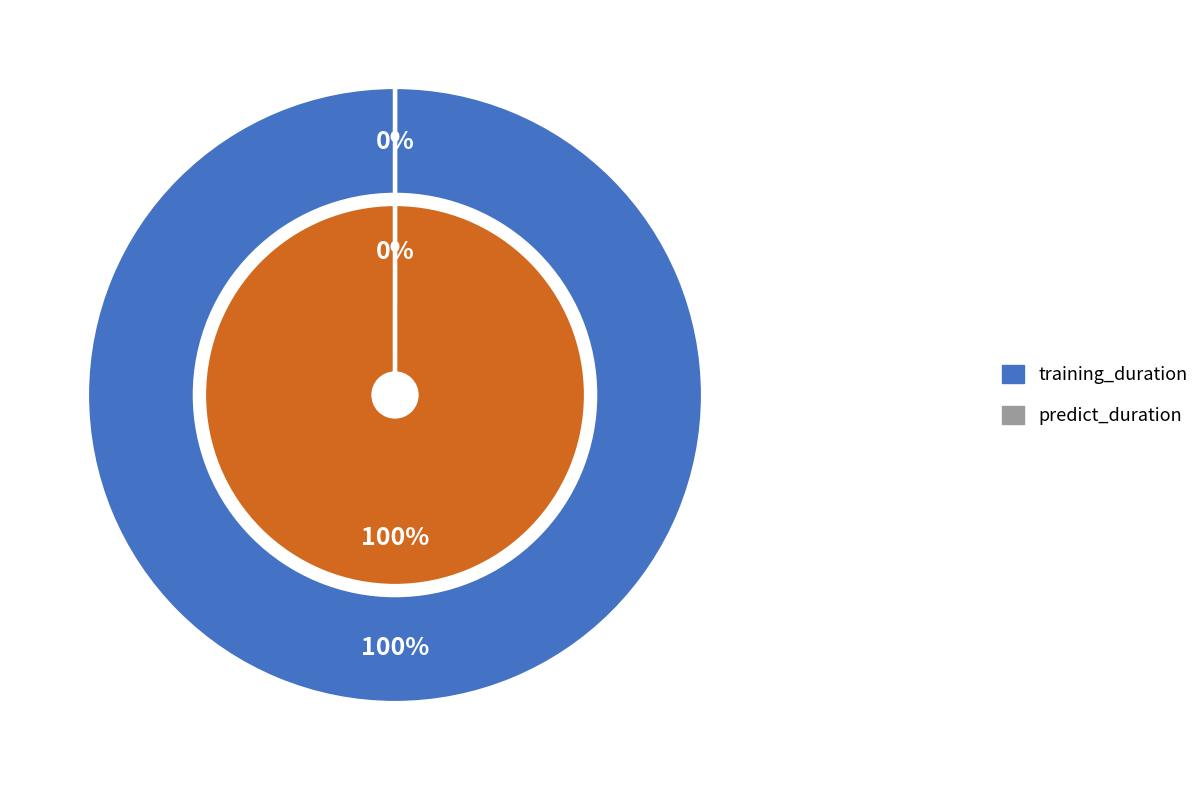

How many slices are in this pie chart?

2